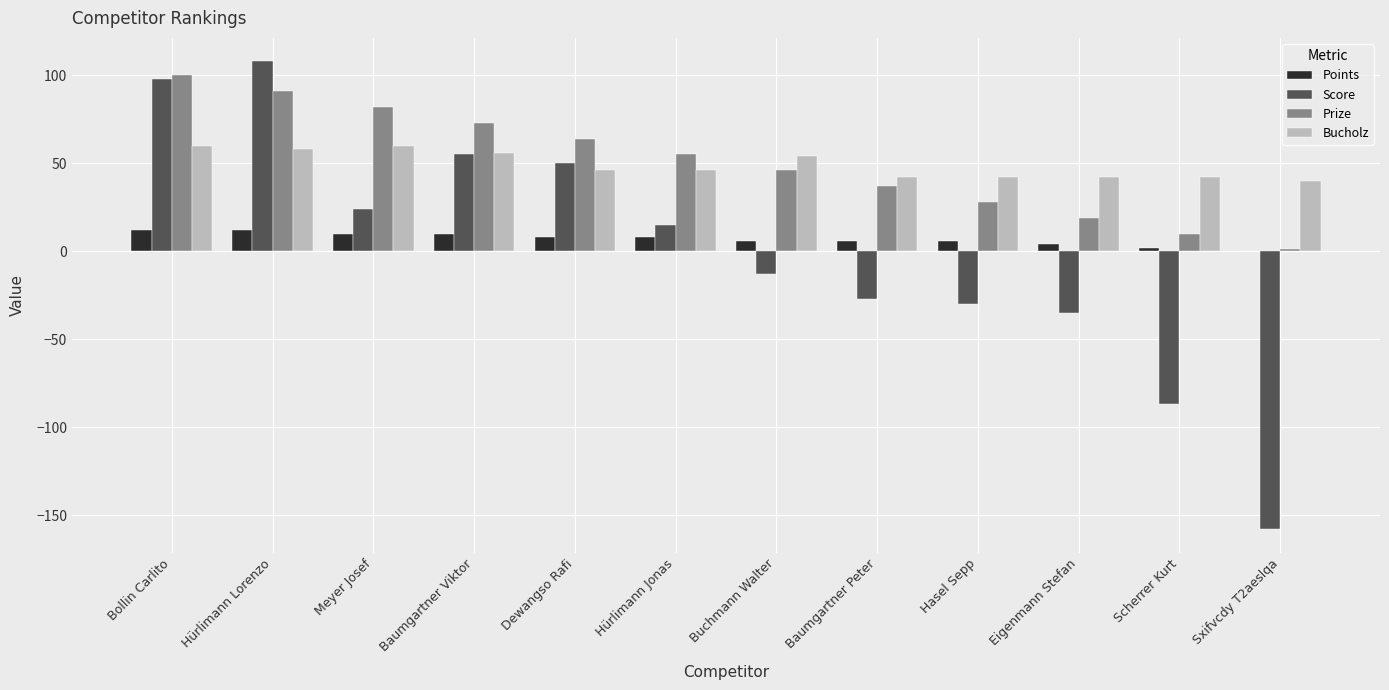

What value does the Score series have at Buchmann Walter, to the nearest 5?

-15